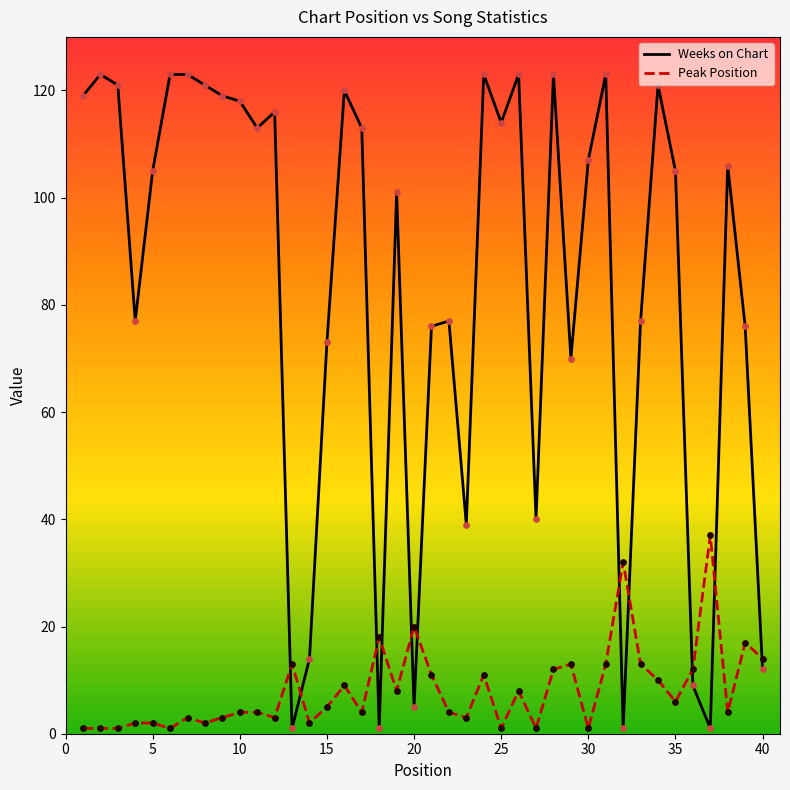

Which series has the largest total across all categories?

Weeks on Chart